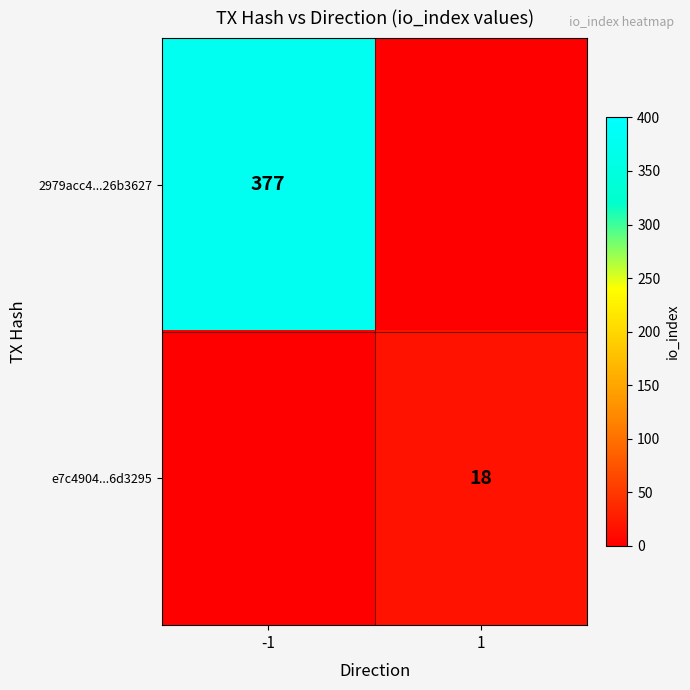

Is it true that e7c4904...6d3295 equals 12 at 1?

False